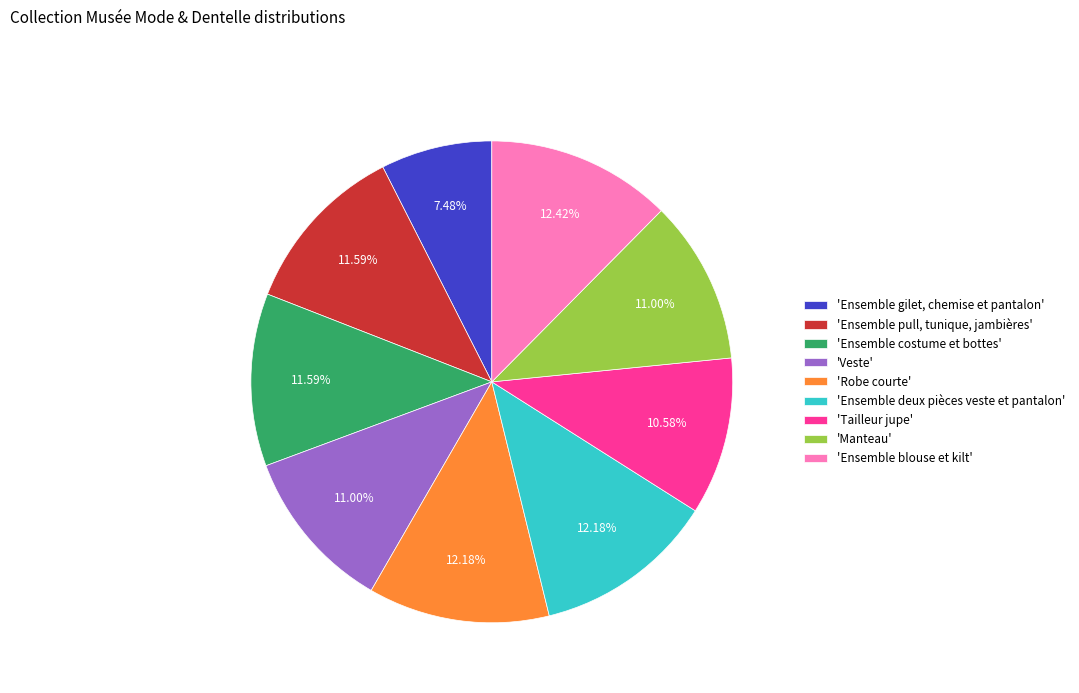

Which has a higher value, 'Veste' or 'Ensemble gilet, chemise et pantalon'?

'Veste'